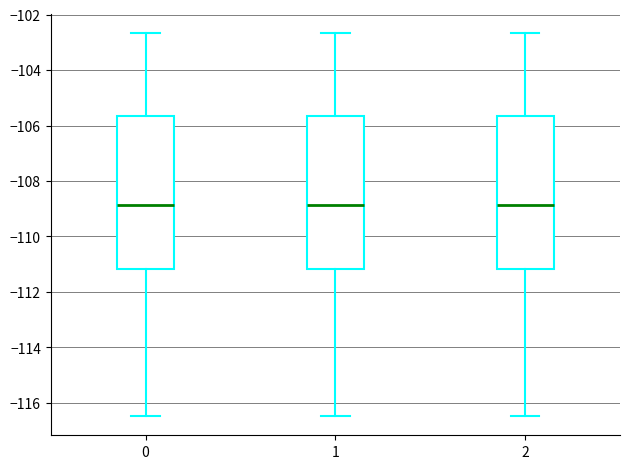

Reading left to right, transcribe this box plot: for each box, give where its median line is, the range the box spans, and where its two whiskers end, as read against the y-axis. The values are not printed on the chart, so give them approximately, as read against the axis.

0: median -108.8, box -111.2 to -105.6, whiskers -116.4 to -102.6
1: median -108.8, box -111.2 to -105.6, whiskers -116.4 to -102.6
2: median -108.8, box -111.2 to -105.6, whiskers -116.4 to -102.6